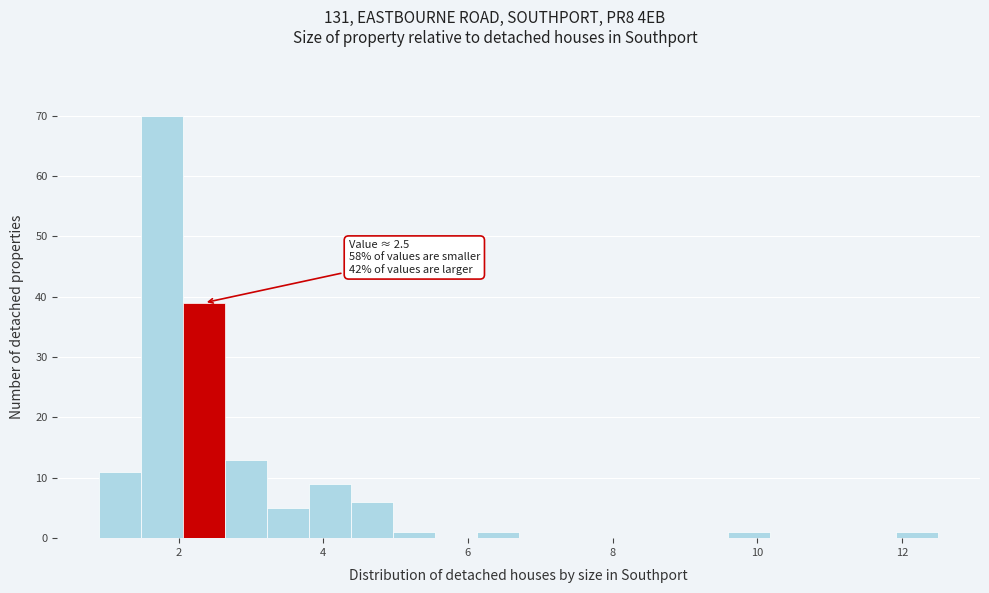

Read against the x-axis, roughly where is the centre of the tallest bar?

1.8